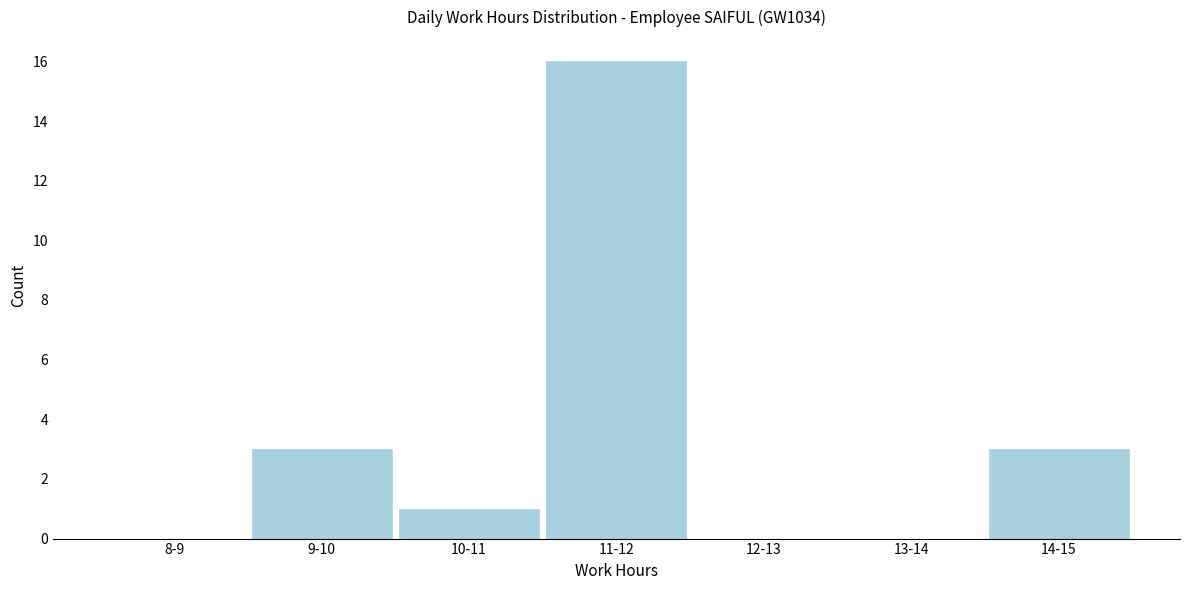

Reading right to left, what are all the values shown in this chart?

14-15=3	13-14=0	12-13=0	11-12=16	10-11=1	9-10=3	8-9=0